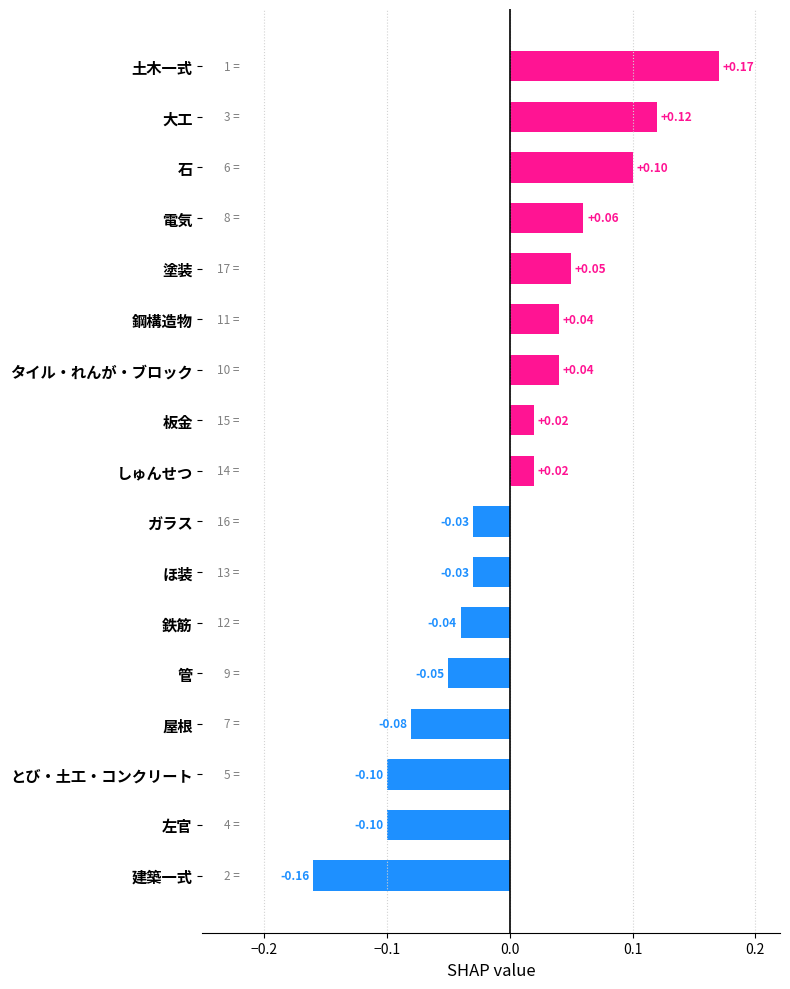

What is the difference between the maximum and minimum values?

0.3